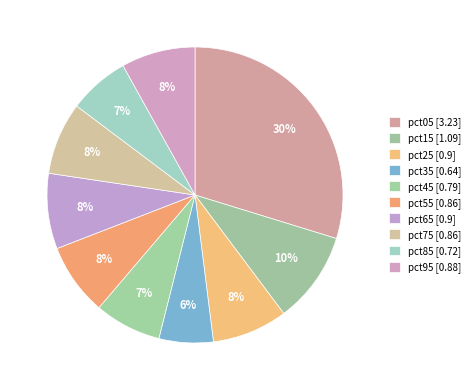

Which category has the smallest portion of the pie?

pct35